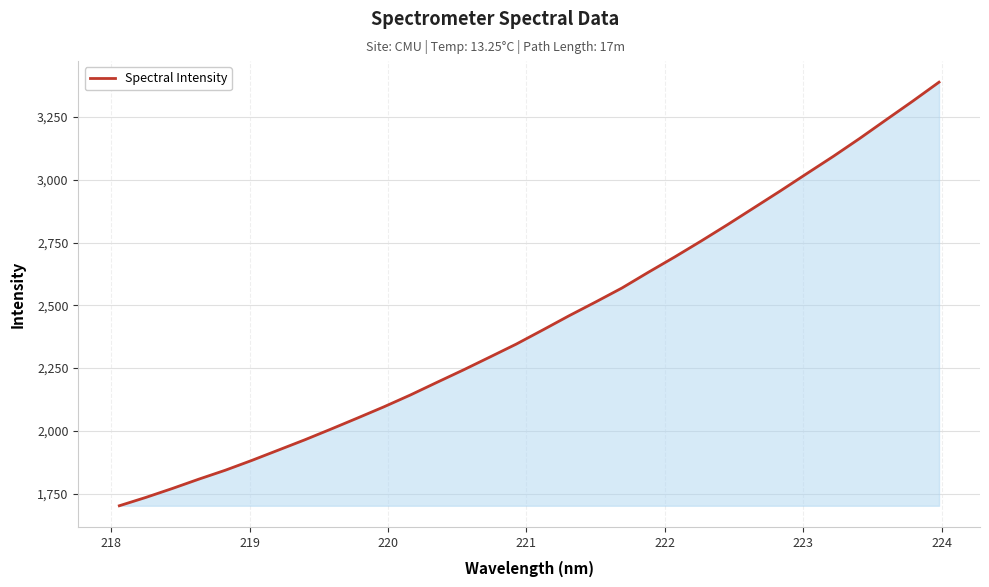

What is the greatest value displayed?

3388.5